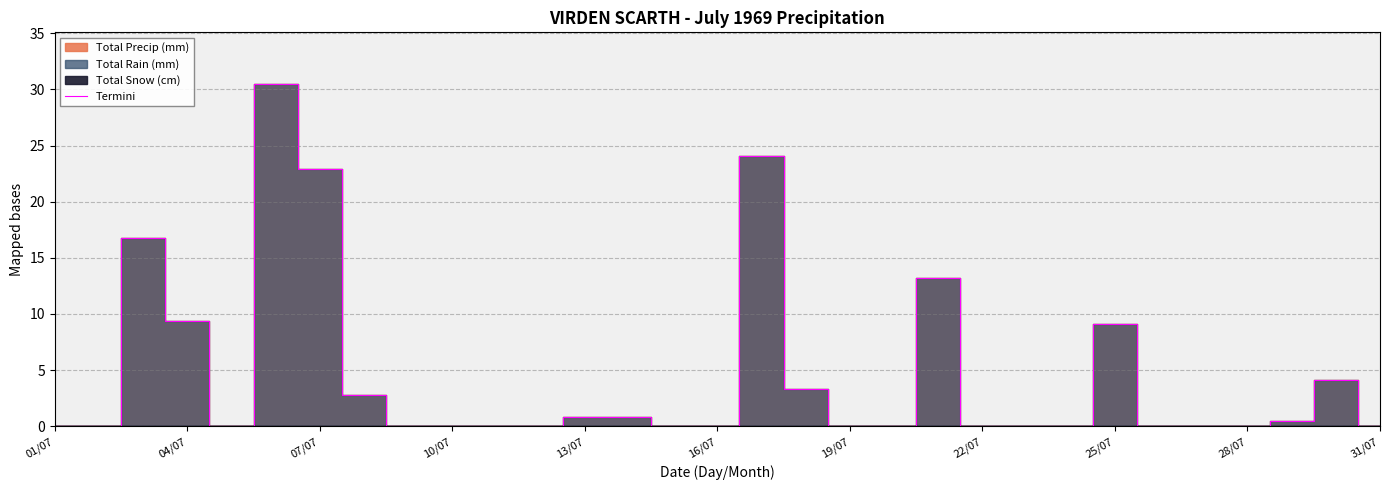

How many lines are shown in the chart?

1